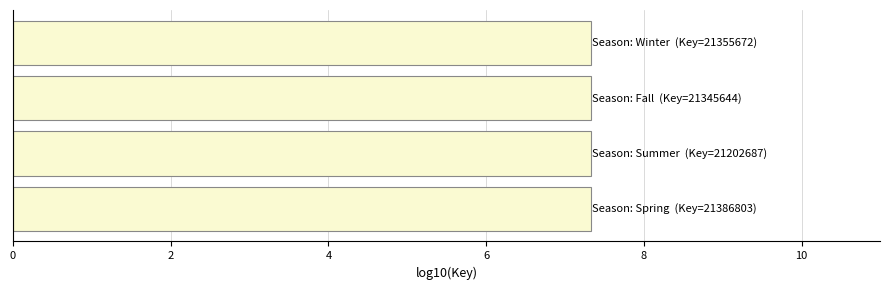

What is the minimum value shown in the chart?

7.3